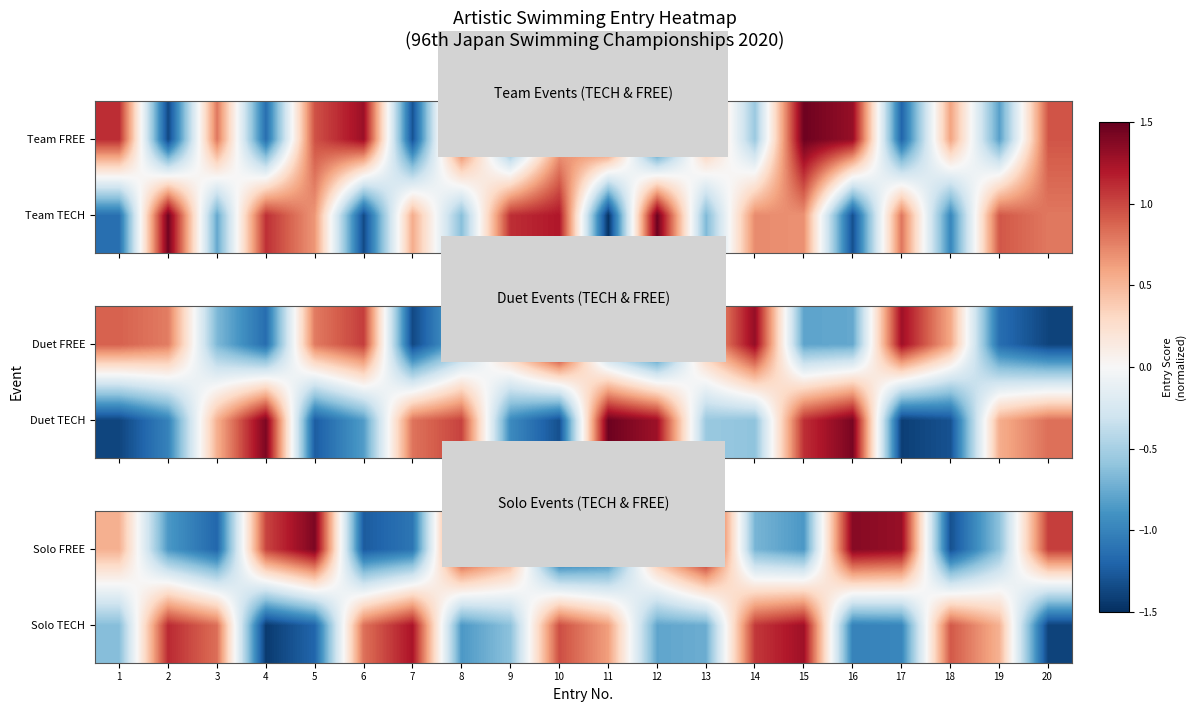

Which label corresponds to the smallest value in the chart?

4